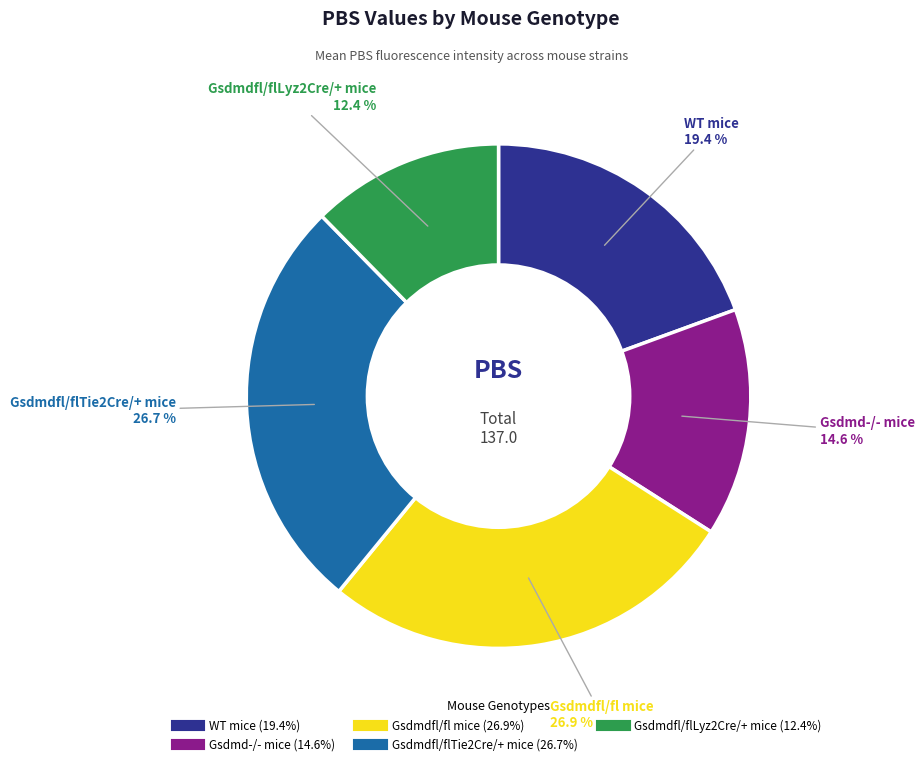

Do WT mice and Gsdmdfl/fl mice together represent more than half of the pie?

No